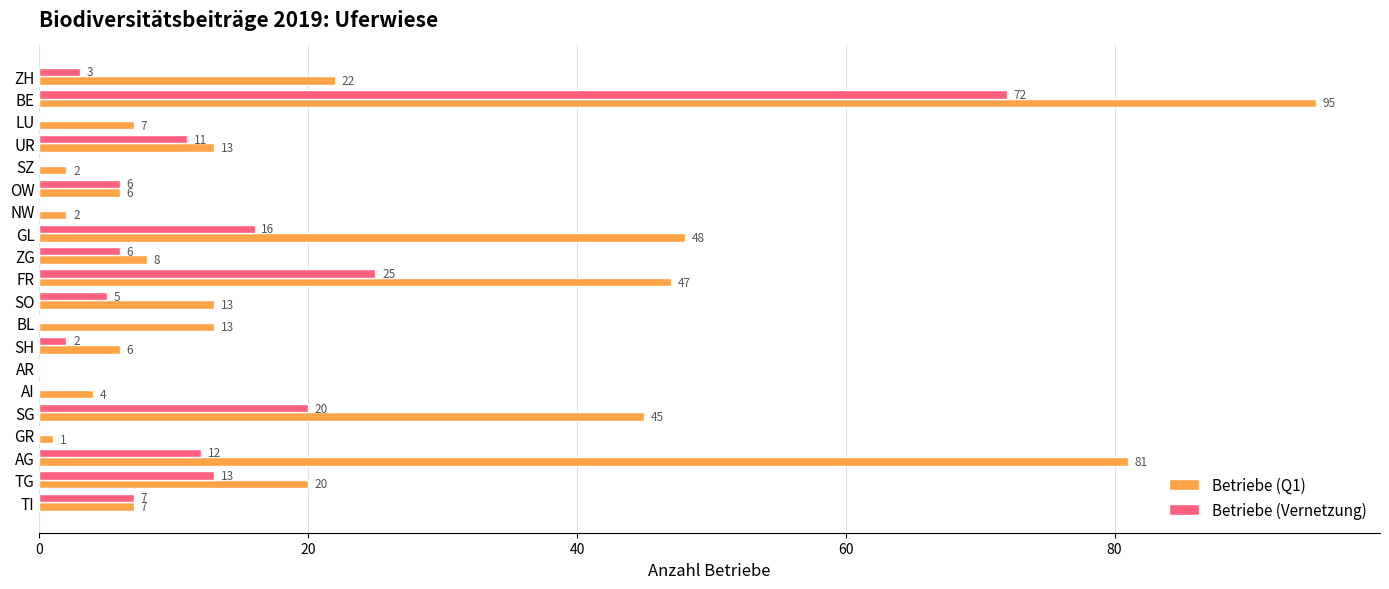

What is the sum of all Betriebe (Q1) values?

440